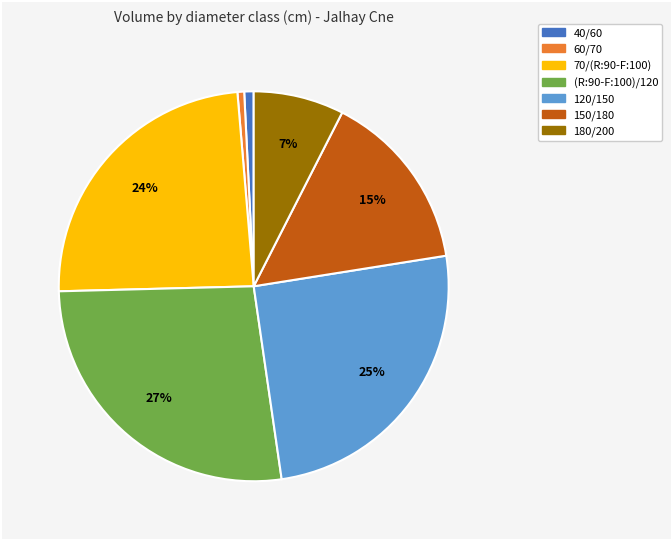

What is the largest slice in the pie chart?

(R:90-F:100)/120